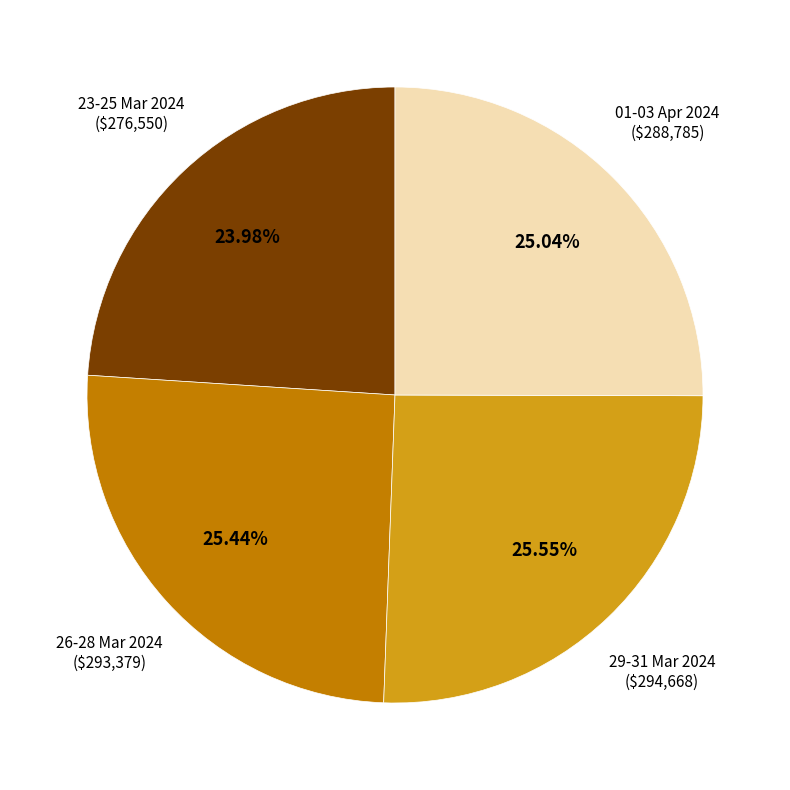

Is there a majority slice in this chart?

No